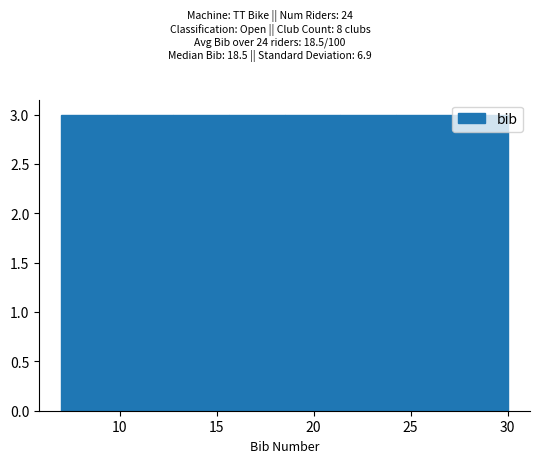

How tall is the bar that spans 13.0 to 15.5 on the x-axis? Neither the bar edges nor the heights are printed on the chart, so give them approximately, as read against the axes.

3